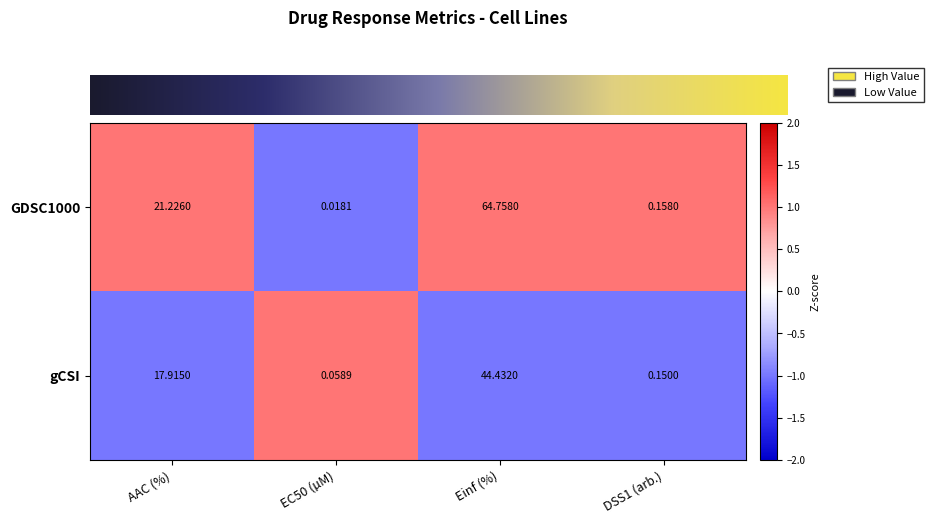

At Einf (%), list the series in order from largest to smallest.

GDSC1000, gCSI